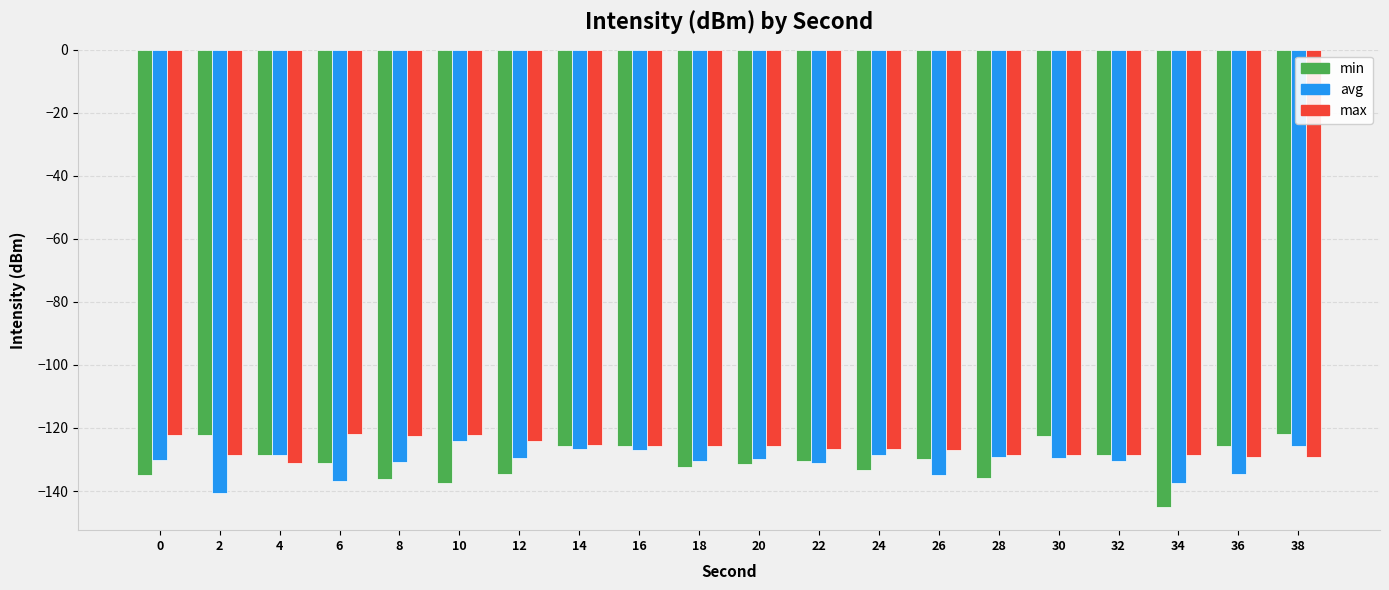

At 18, list the series in order from largest to smallest.

max, avg, min